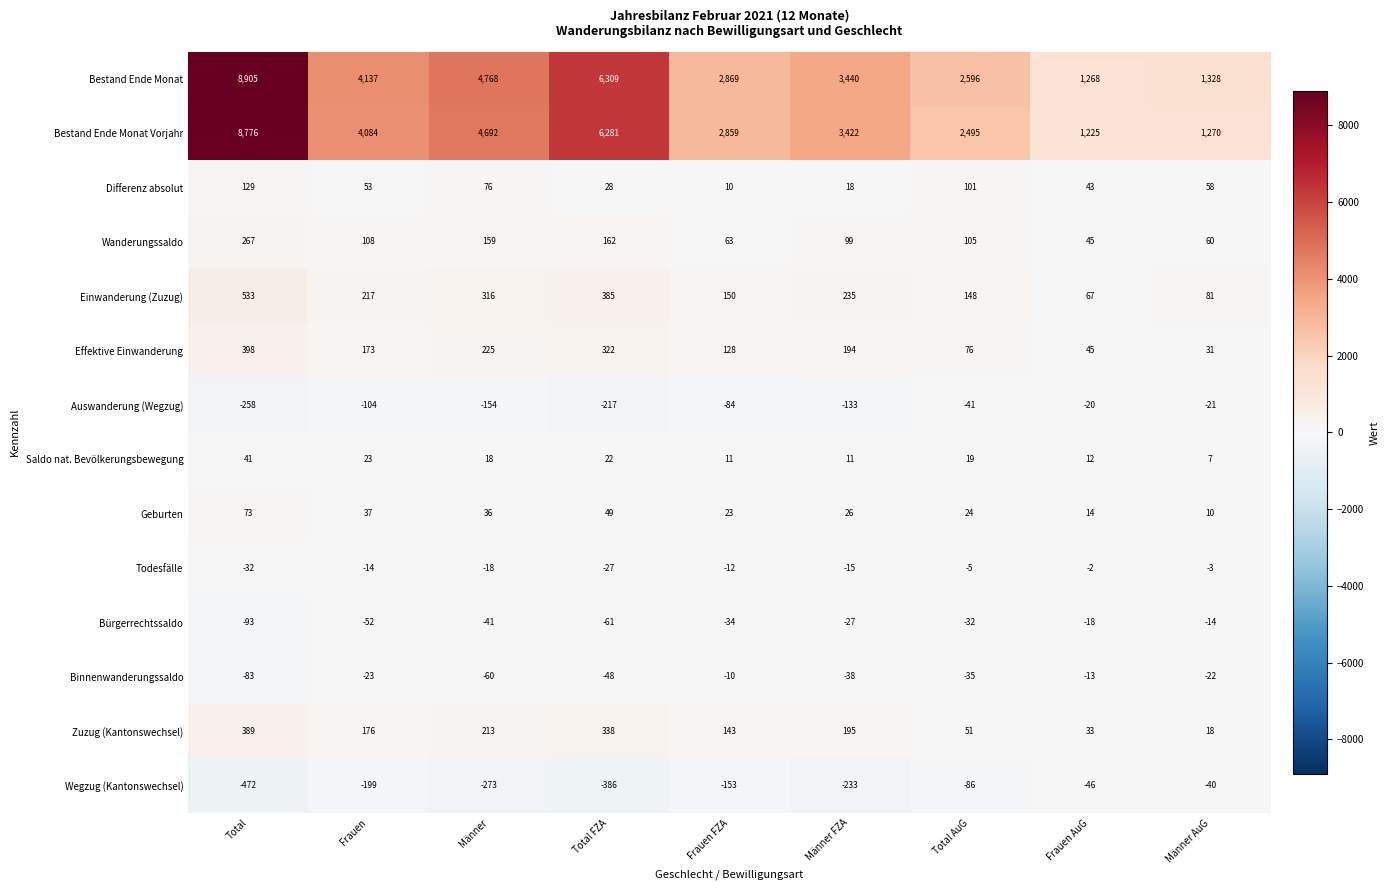

The Saldo nat. Bevölkerungsbewegung series shows 23 at Frauen. True or false?

True